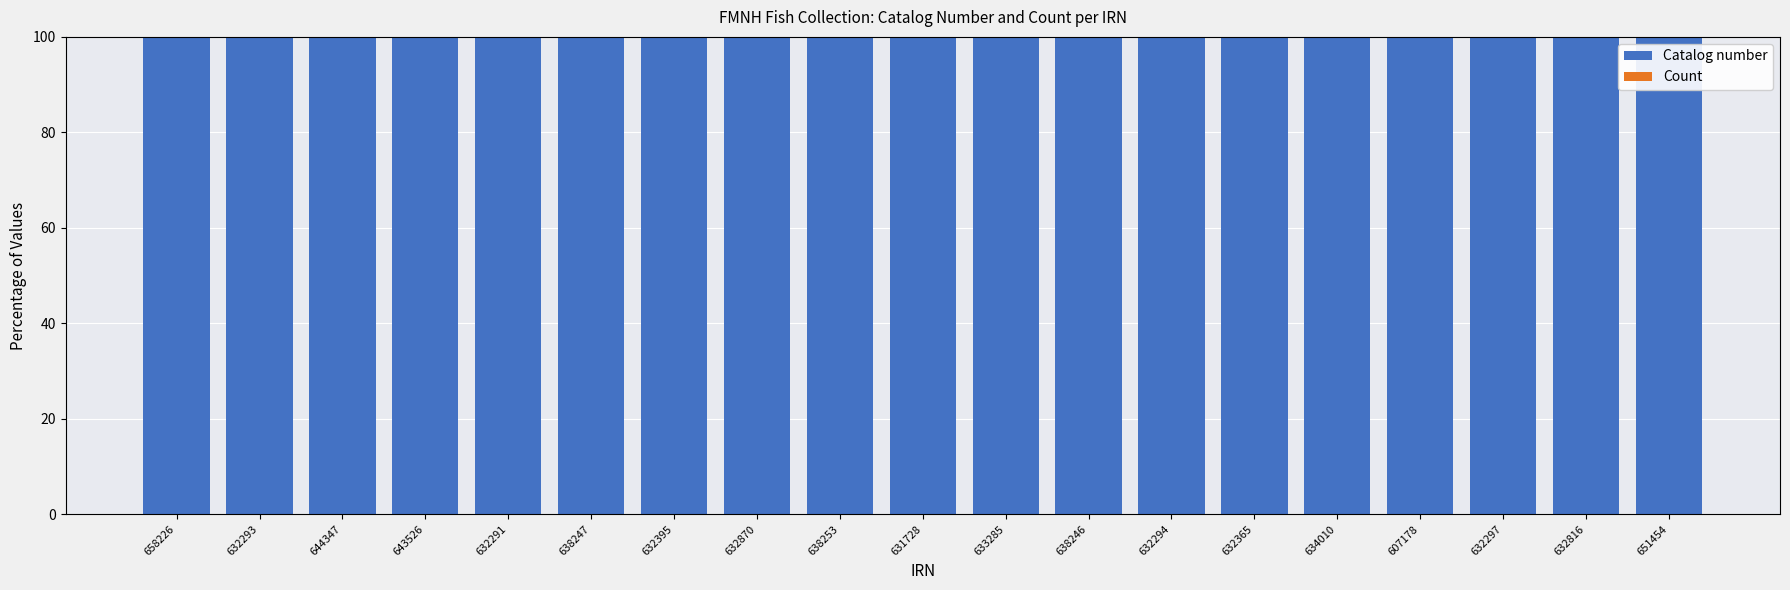

What is the highest value of the Catalog number series?

100.0